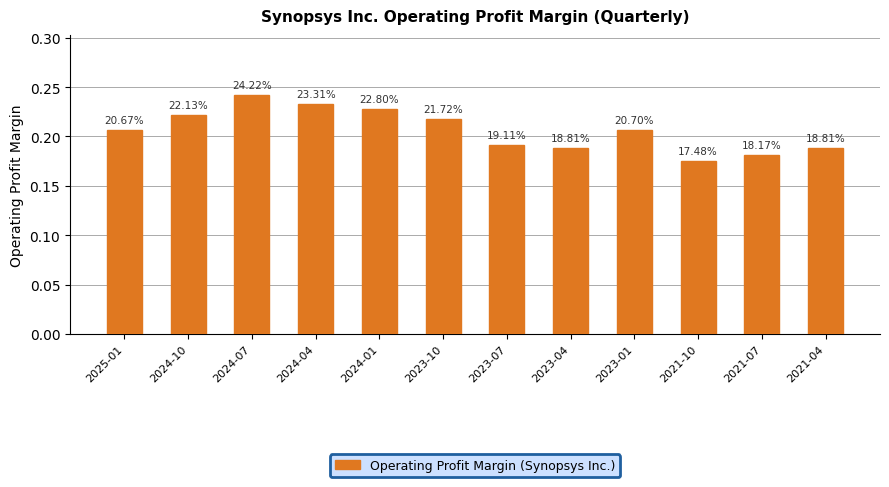

The chart shows a value of 0.3 at 2023-10. True or false?

False